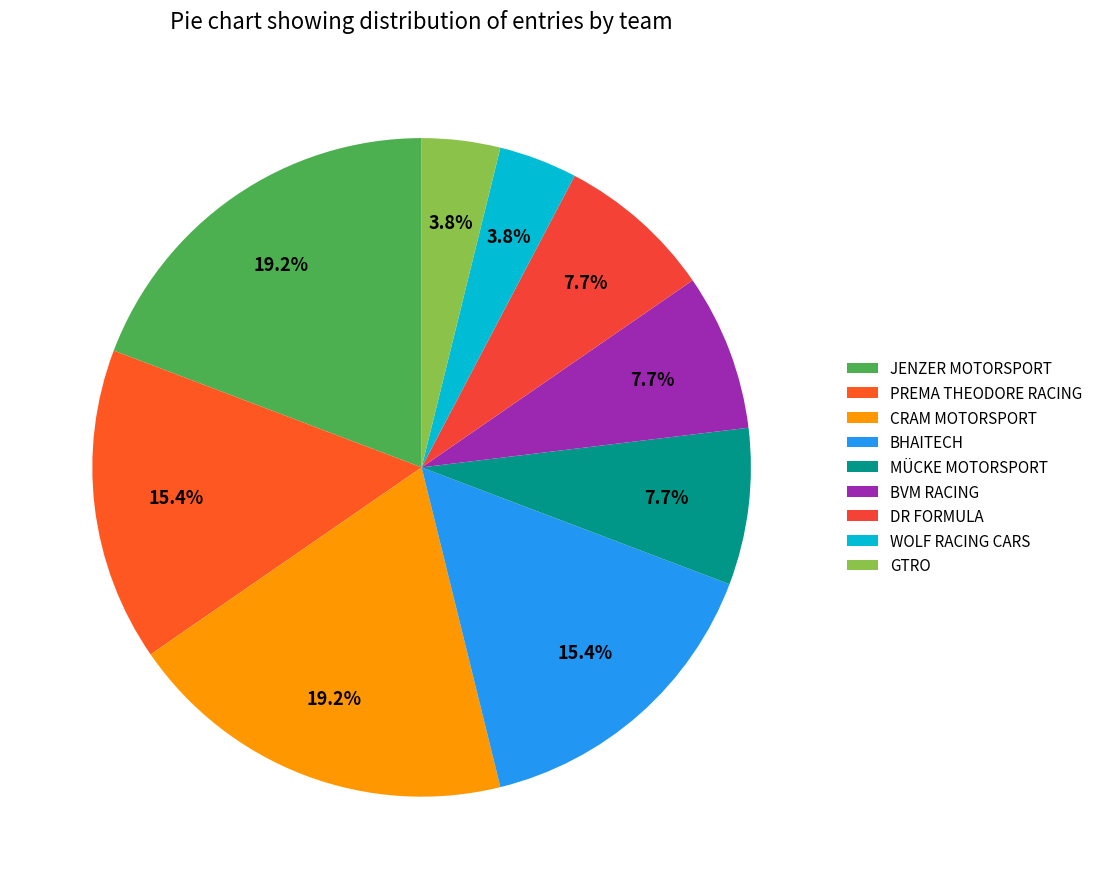

Is it true that WOLF RACING CARS is 4% of the pie?

True